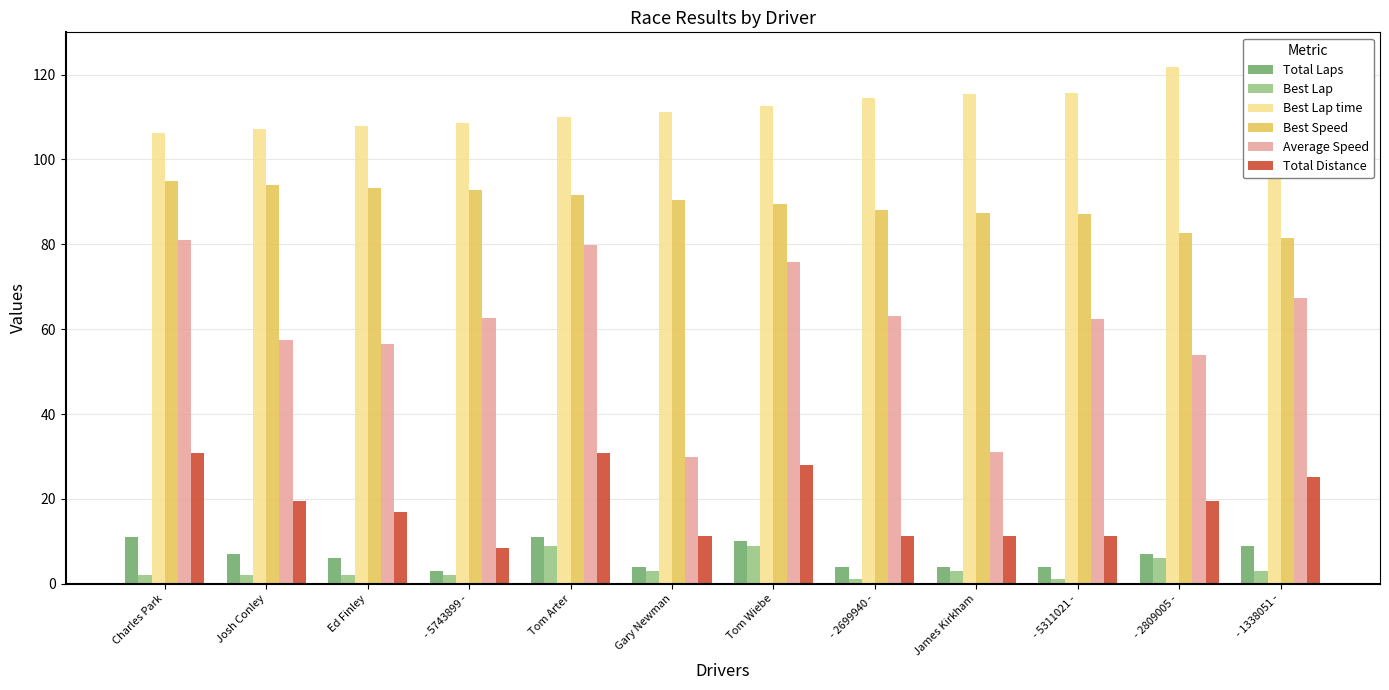

What is the label of the 6th bar from the right?

Tom Wiebe